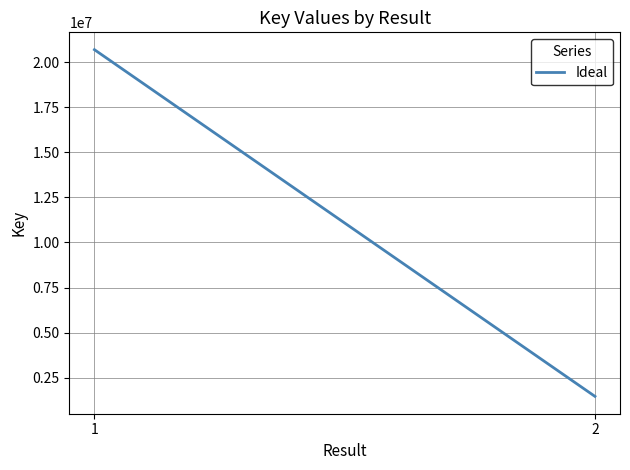

What is the change in value from 1 to 2?

-19230965